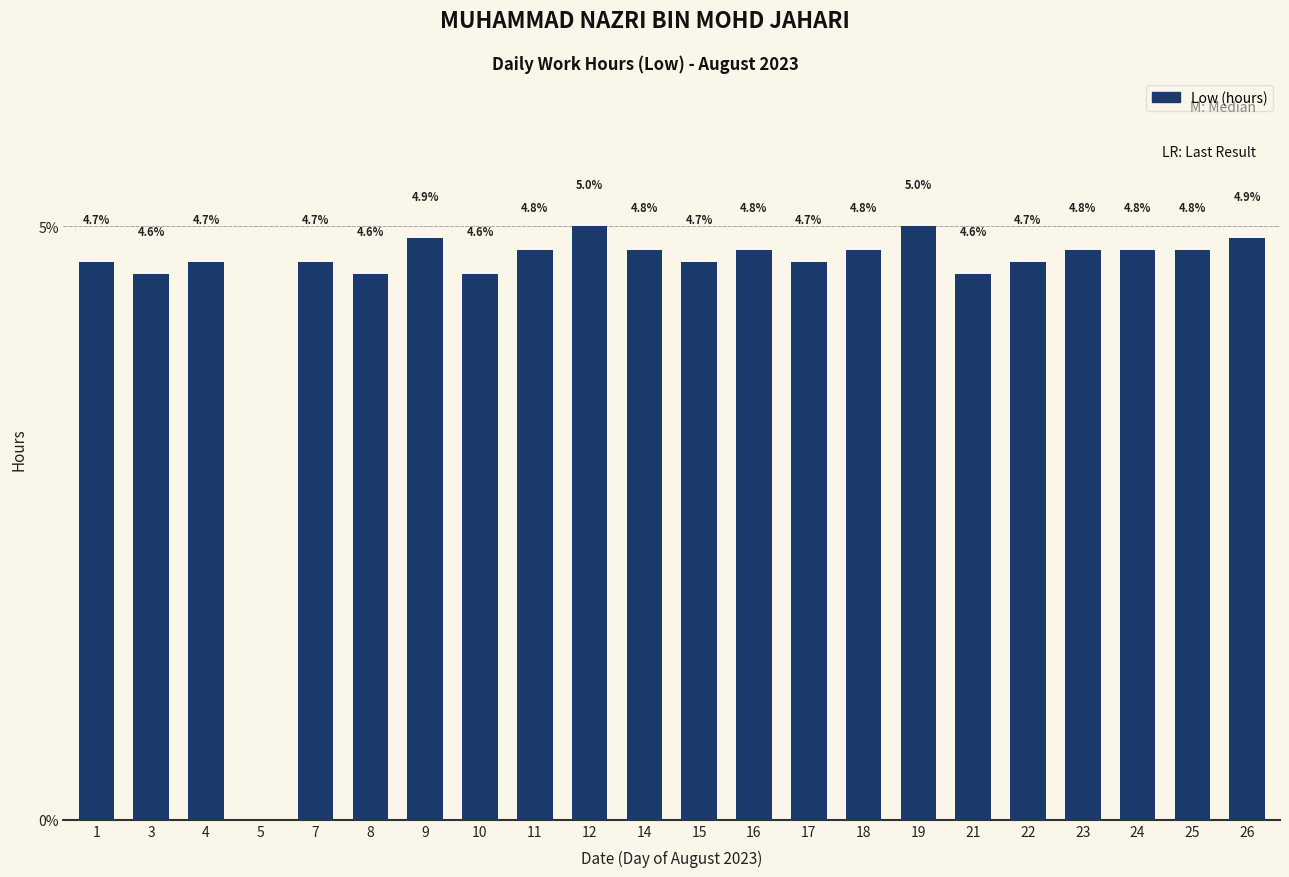

Are the bars horizontal?

No